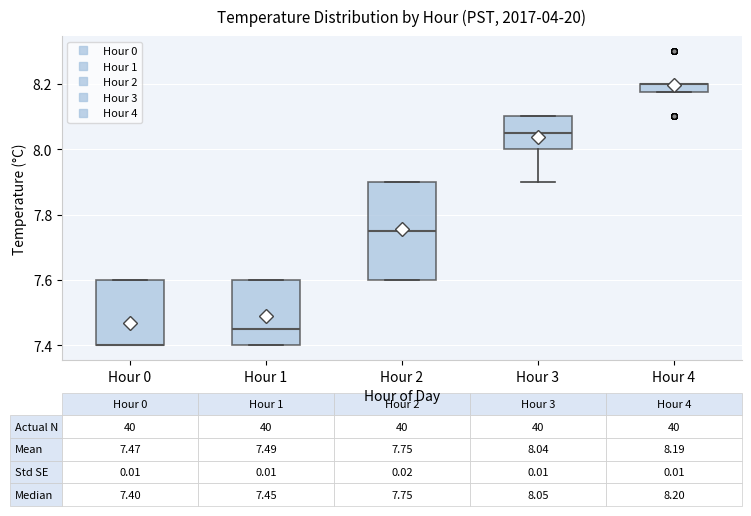

Comparing the boxes themselves (not the whiskers), which one is the tallest?

Hour 2